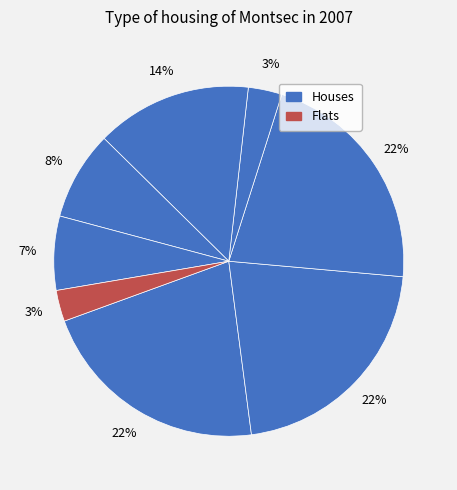

Is there a majority slice in this chart?

No